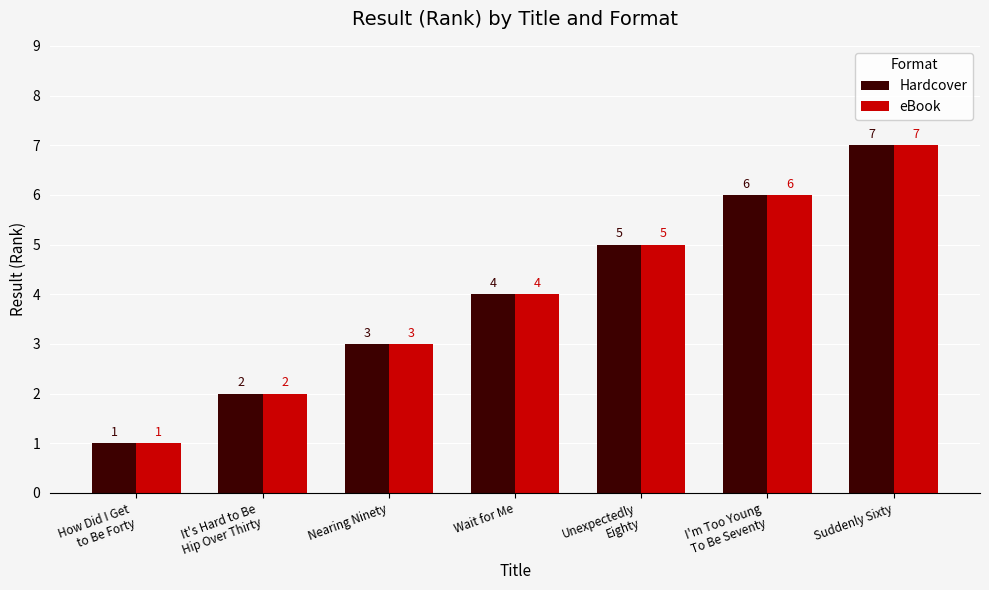

How many bars are there in total?

14